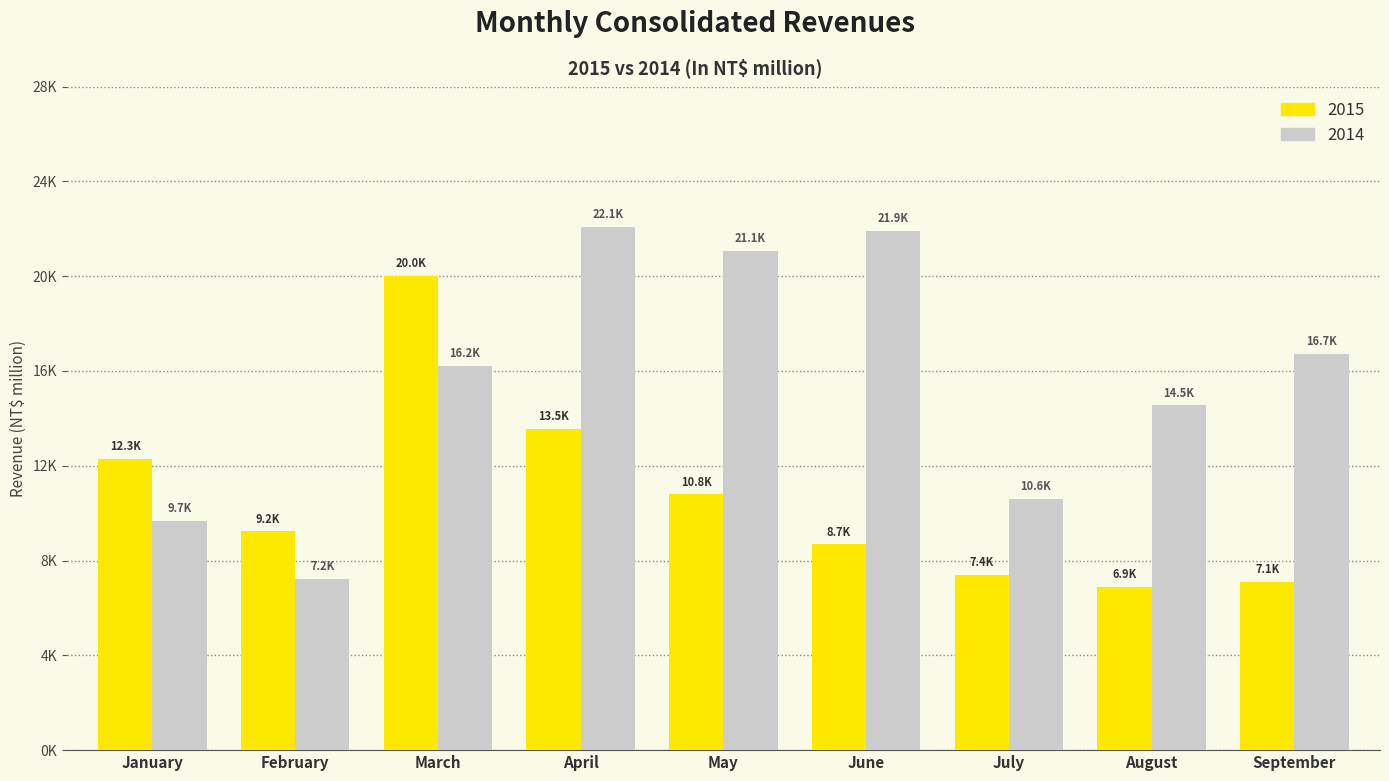

What is the sum of all 2015 values?

95936.1